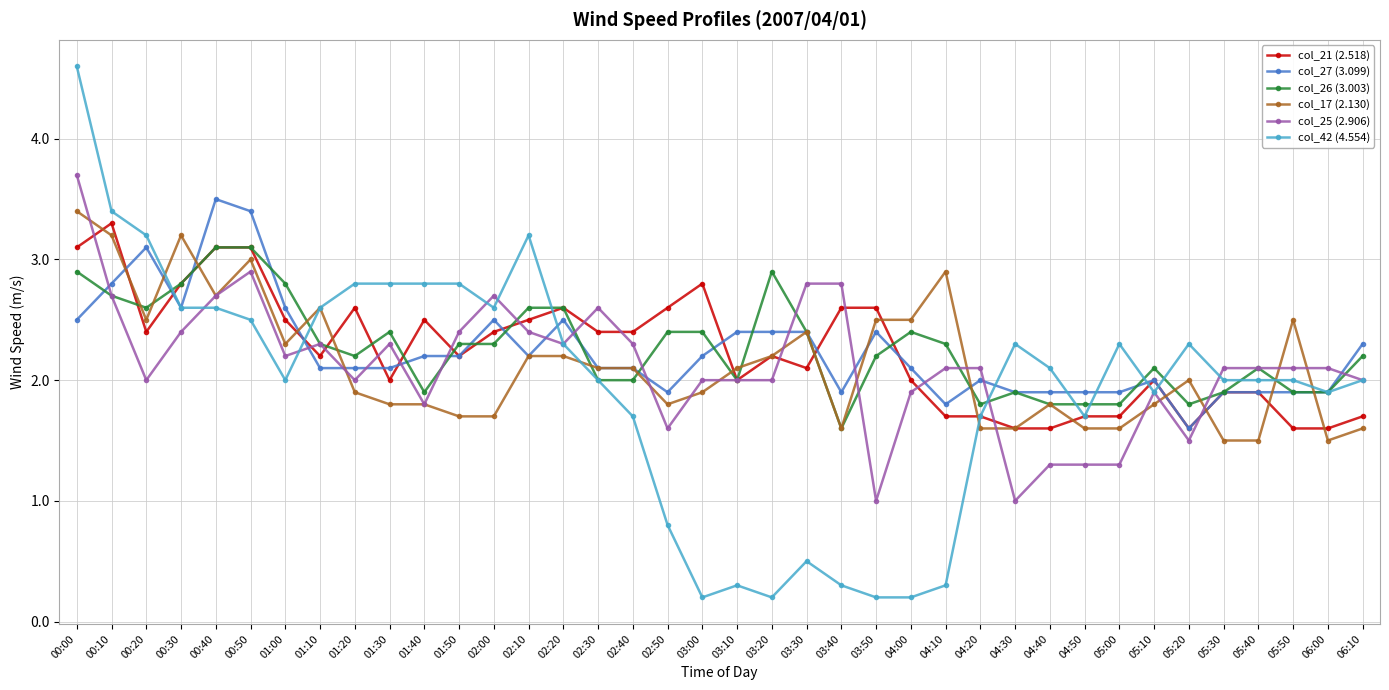

Which series has the widest spread of values?

col_42 (4.554)